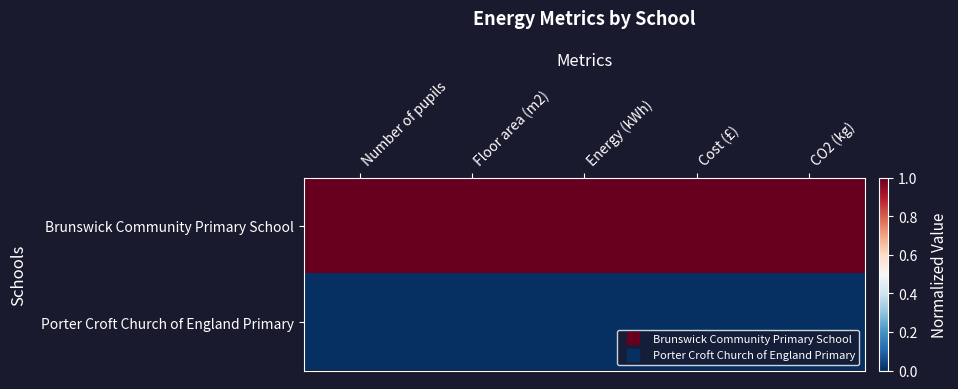

Which series has the largest total across all categories?

Brunswick Community Primary School